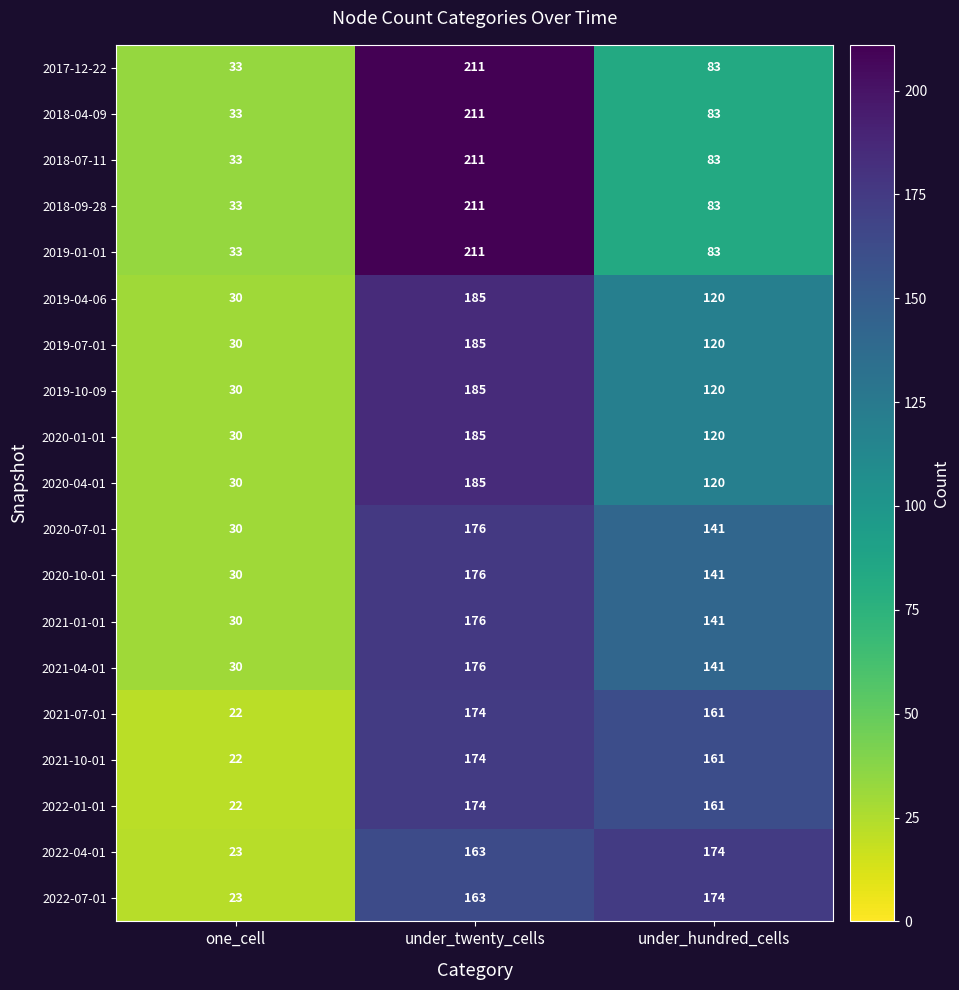

How many values in the 2017-12-22 series are below 83?

1